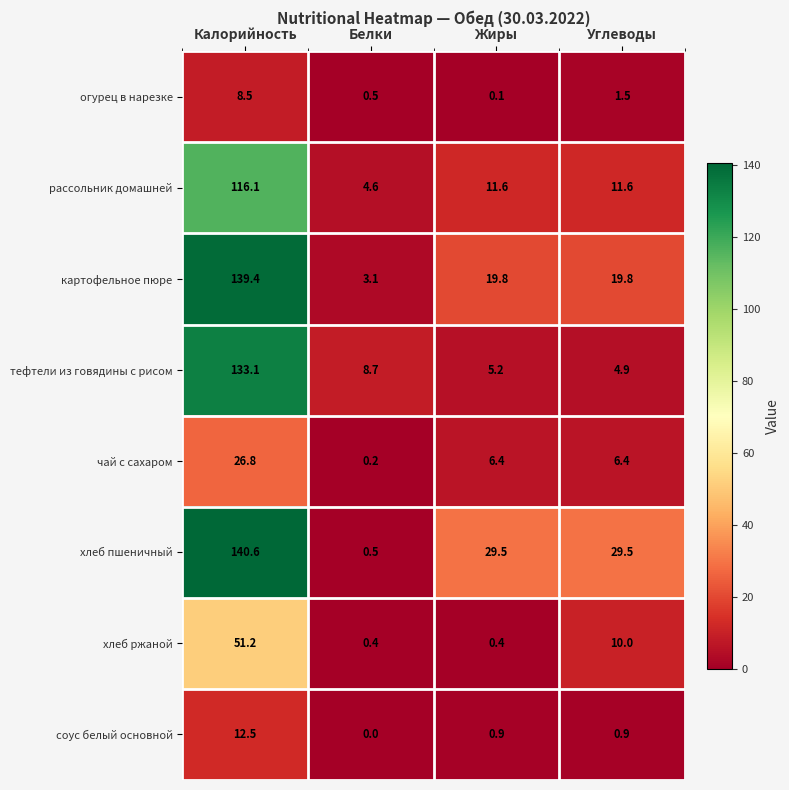

At which category does the chart reach its peak across all series?

Калорийность